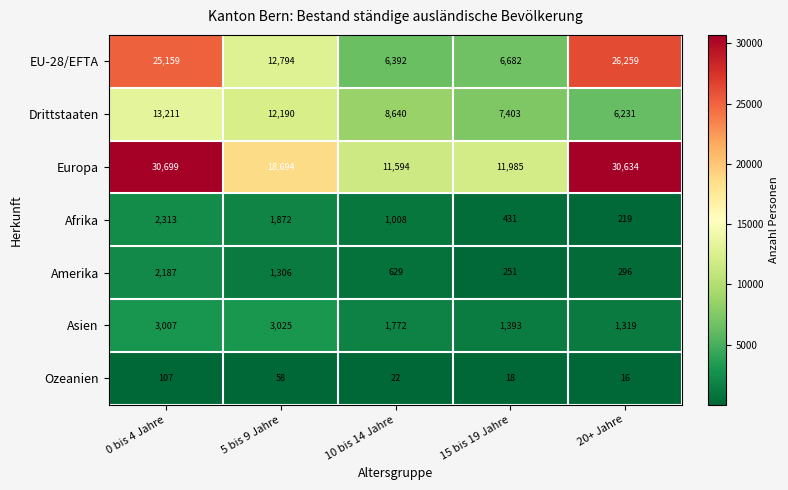

What is the average value of the Afrika series?

1169